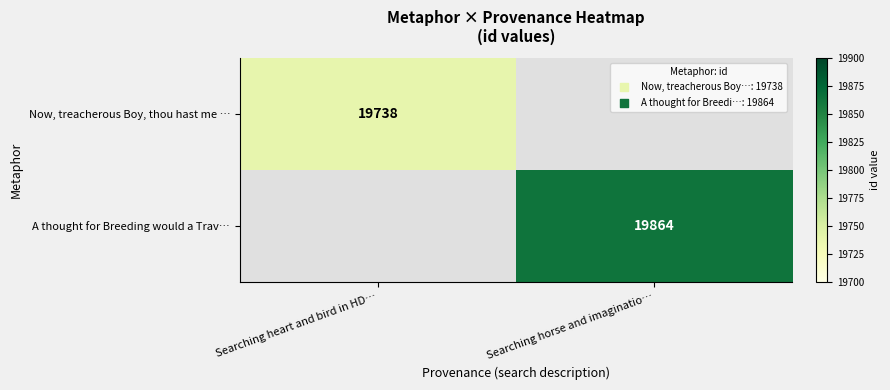

True or false: Now, treacherous Boy, thou hast me … has a value of 7404 at Searching heart and bird in HD….

False